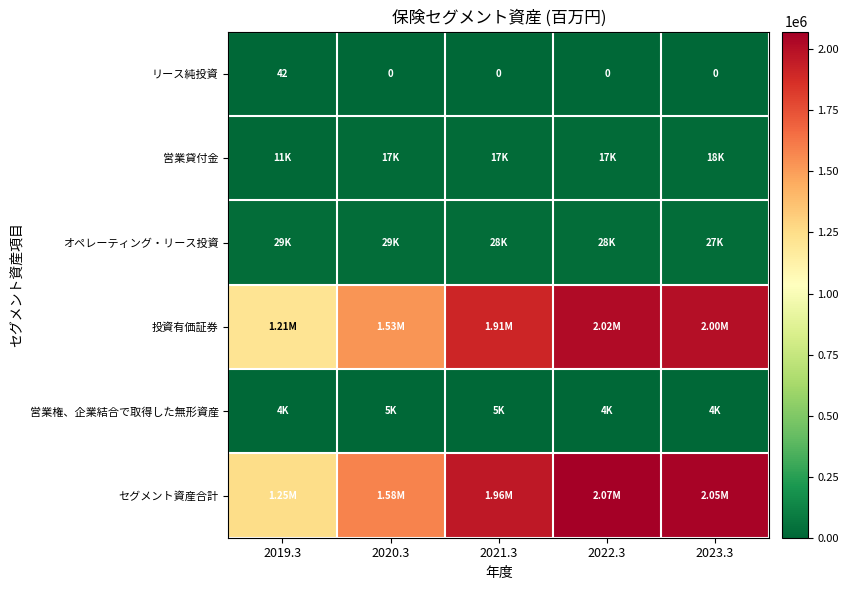

At which label is 営業貸付金 closest to 14943?

2021.3